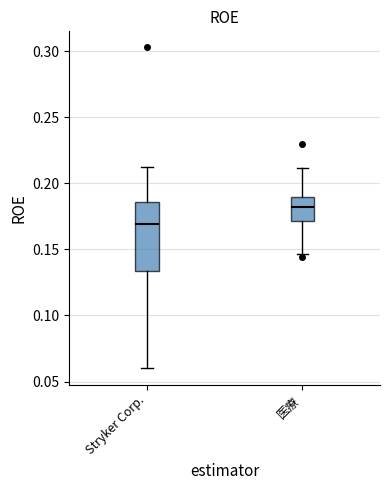

Where does the lower whisker of the box for 医療 end on the y-axis? The values are not printed on the chart, so give them approximately, as read against the axis.

0.145